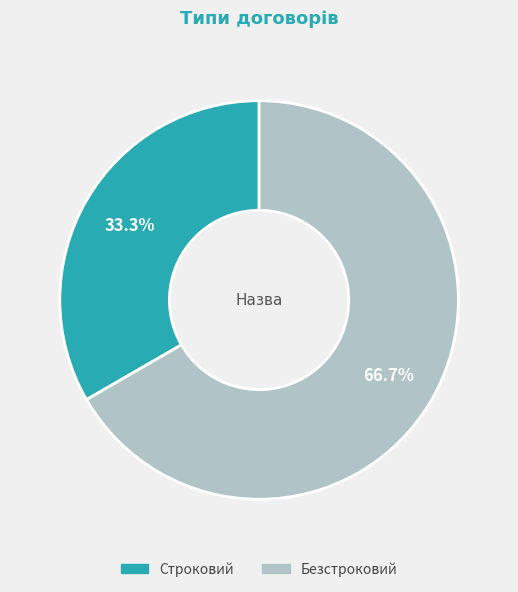

Which category has the smallest portion of the pie?

Строковий